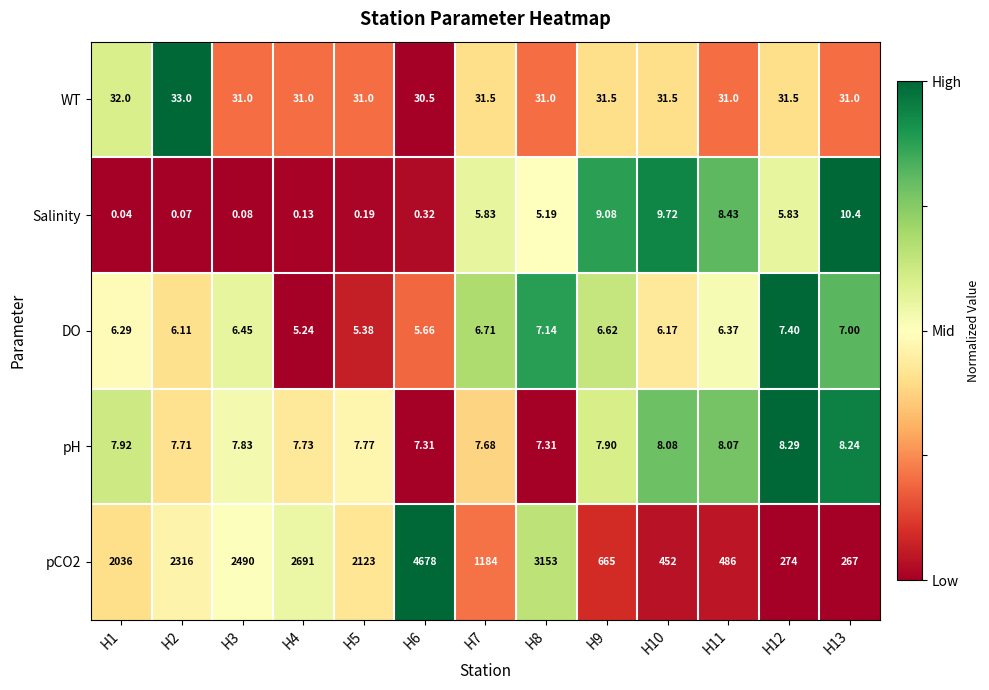

Is the value of DO at H3 greater than the value of pH at H5?

No